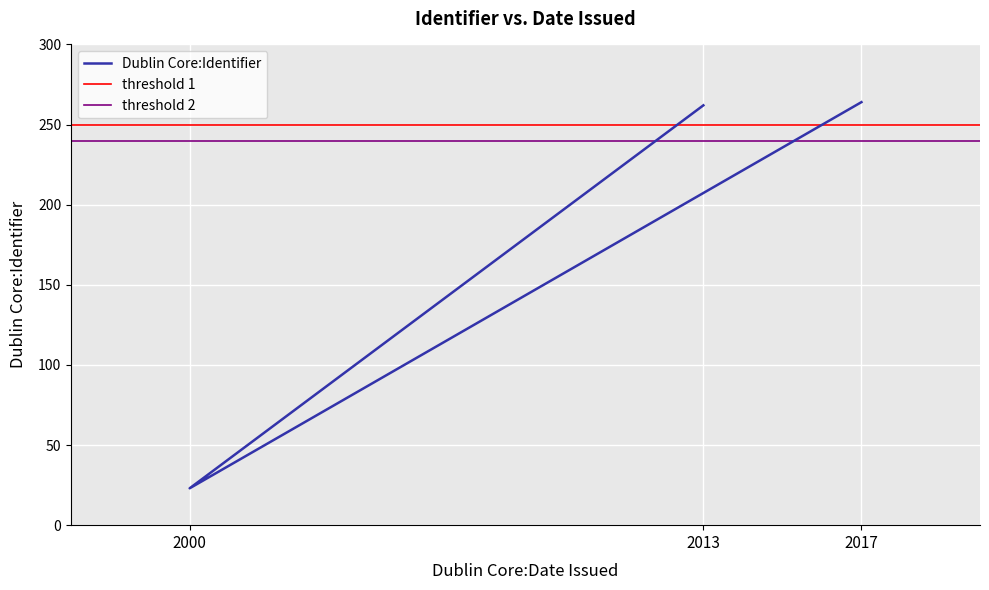

What is the sum of the values at 2013 and 2017?

526